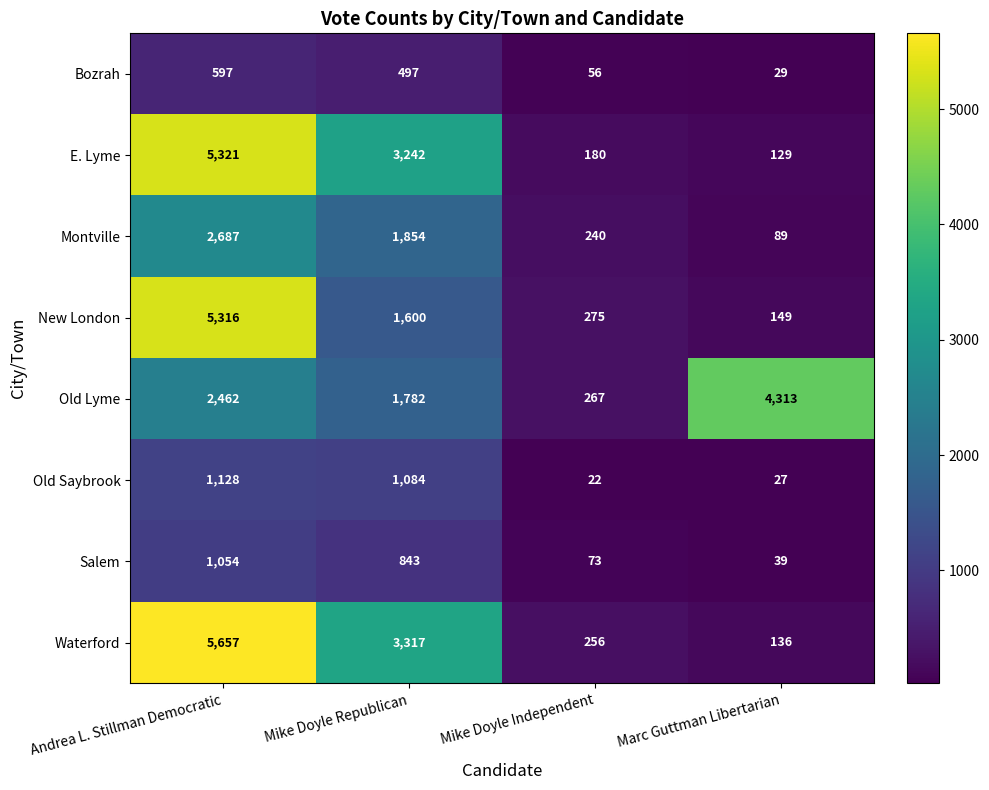

Which category has the highest value across all series?

Andrea L. Stillman Democratic